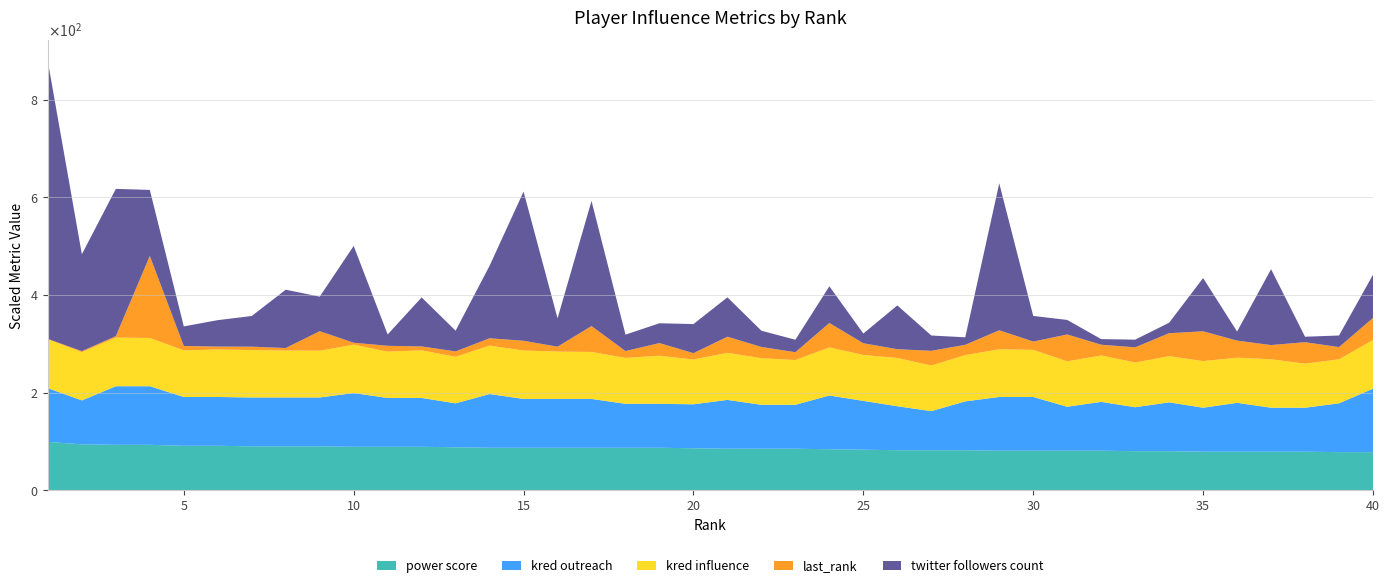

Reading right to left, what are all the values shown in this chart?

power score: 78	78	79	79	79	79	80	80	81	81	81	81	82	82	82	83	84	85	85	85	86	87	87	87	87	87	87	88	89	89	89	90	90	90	91	91	93	93	94	99
kred outreach: 13	10	9	9	10	9	10	9	10	9	11	11	10	8	9	10	11	9	9	10	9	9	9	10	10	10	11	9	10	10	11	10	10	10	10	10	12	12	9	11
kred influence: 998	901	902	993	924	955	946	916	950	930	965	976	948	935	988	940	985	917	954	964	917	984	940	962	970	991	992	953	975	948	991	957	962	970	972	954	988	996	988	999
last_rank: 45	25	44	29	35	61	47	31	22	55	17	39	21	30	18	24	50	16	23	33	13	26	14	53	10	20	15	11	8	12	4	40	5	7	6	9	168	3	2	1
twitter followers count: 88526	23793	11141	155342	18599	109036	21439	15778	11504	29758	52448	300882	15381	31389	89710	19880	75122	25486	33259	80638	59569	40569	33654	256165	58039	305448	148515	42417	100429	23208	198204	70740	119459	62822	54113	40157	135175	301532	198436	567733